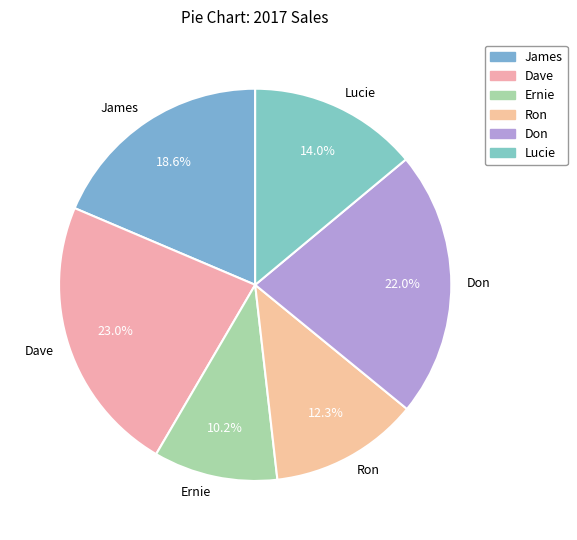

Which category has the biggest portion of the pie?

Dave